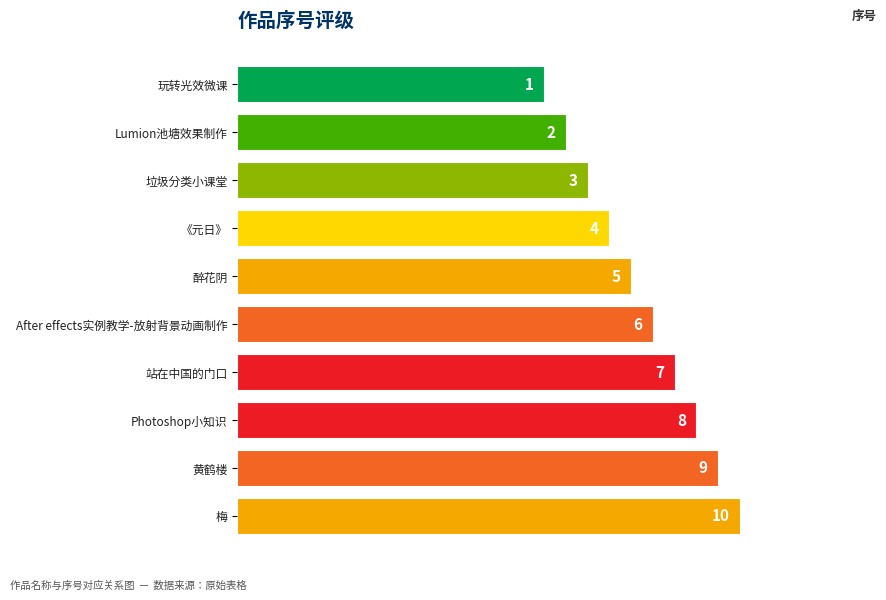

Does the chart contain any negative values?

No